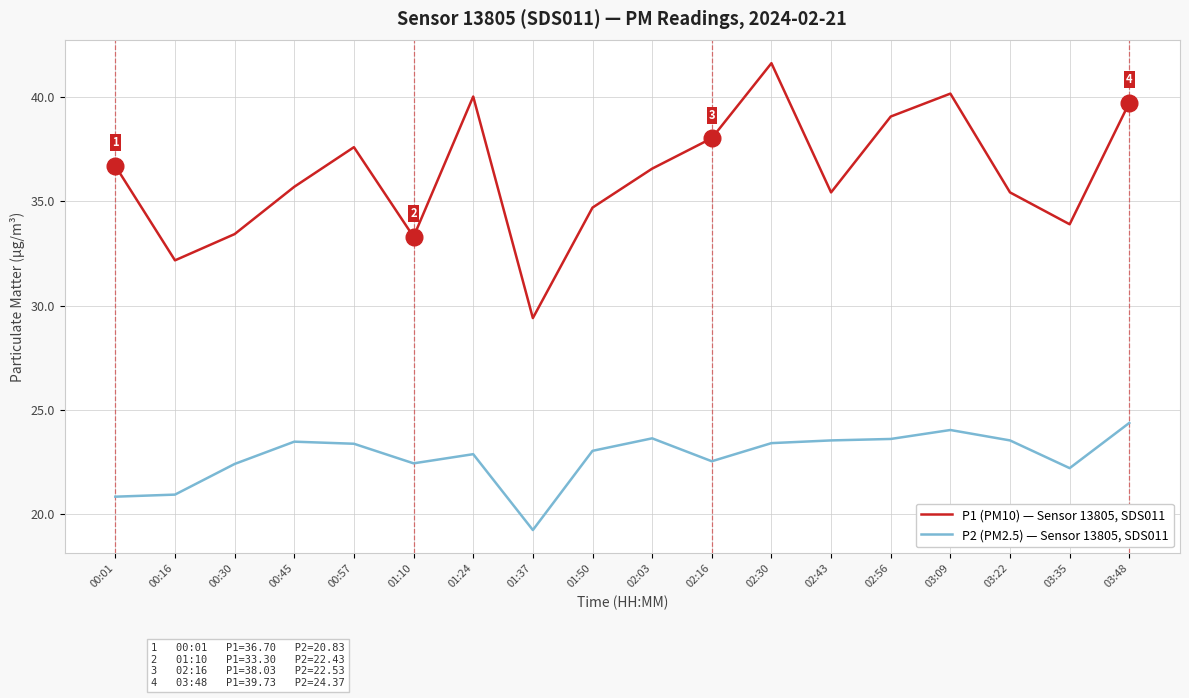

At which label does P2 (PM2.5) — Sensor 13805, SDS011 first exceed 23?

00:45